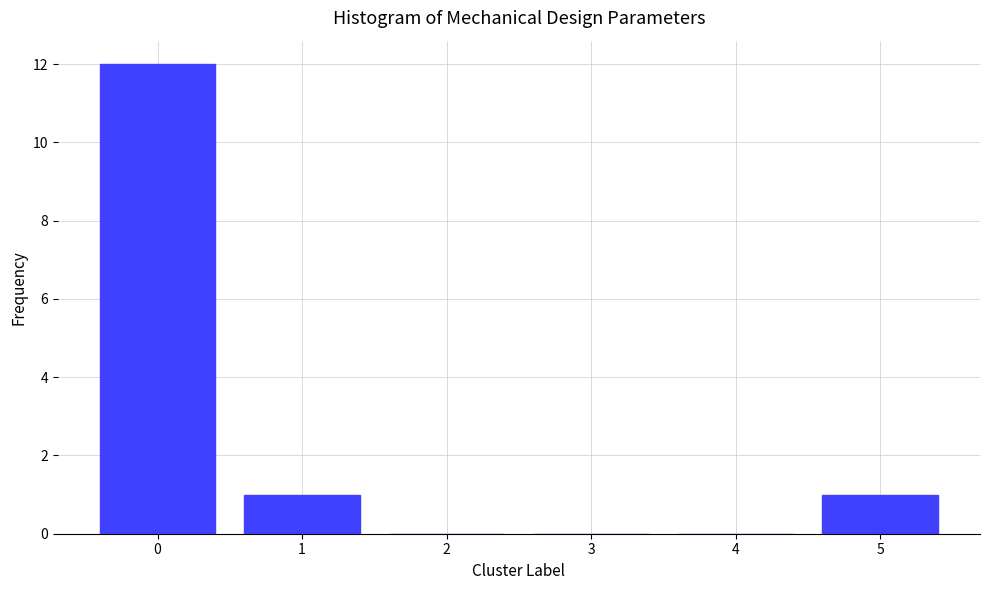

Reading right to left, what are all the values shown in this chart?

5=1	4=0	3=0	2=0	1=1	0=12